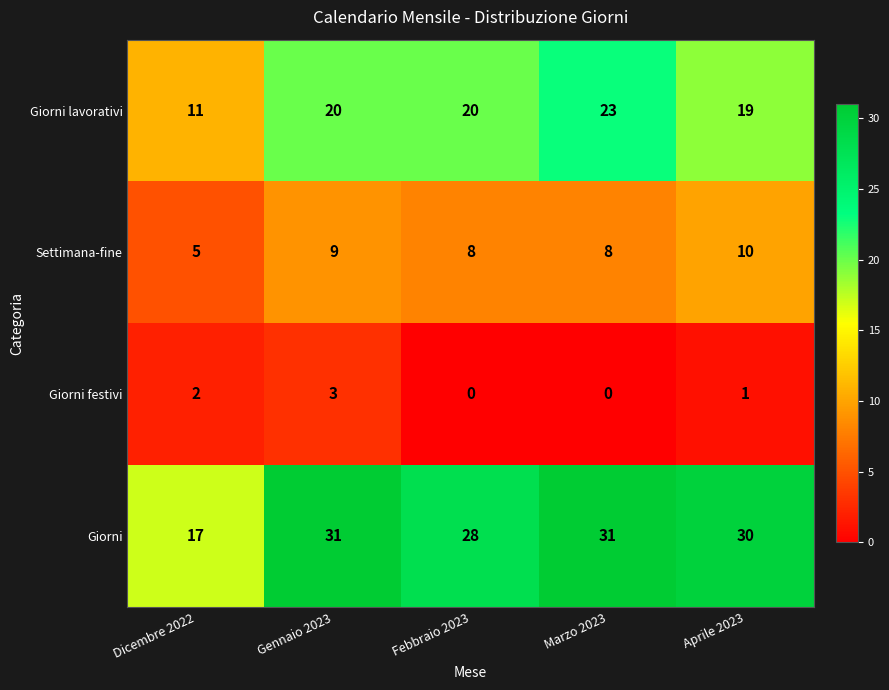

Which series has the widest spread of values?

Giorni